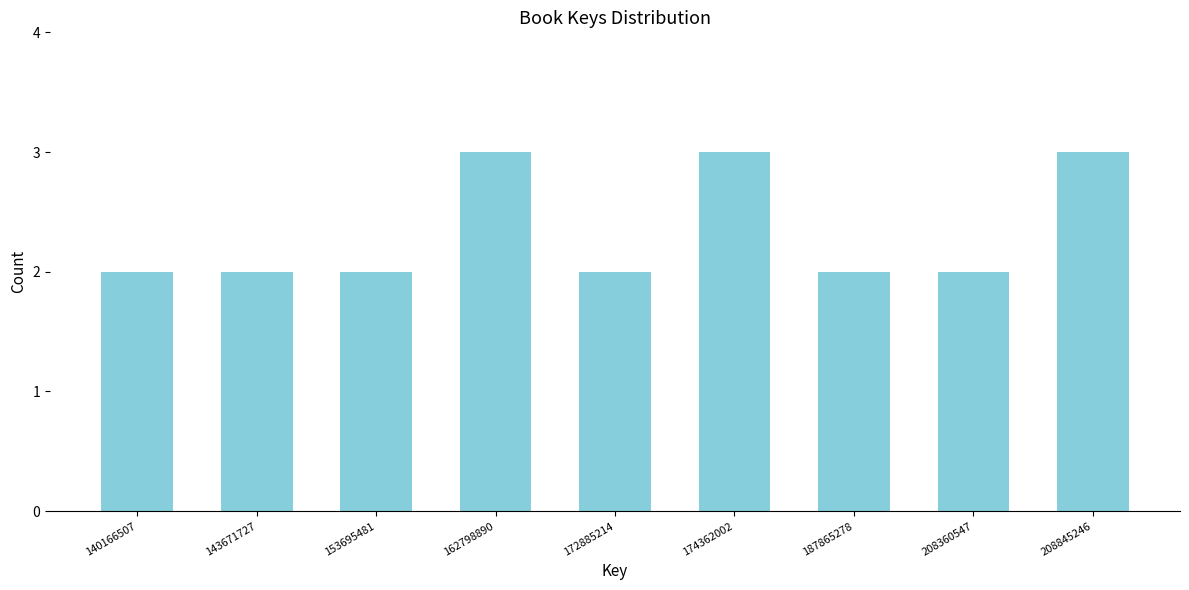

Reading left to right, transcribe all the data shown in this chart.

140166507=2	143671727=2	153695481=2	162798890=3	172885214=2	174362002=3	187865278=2	208360547=2	208845246=3